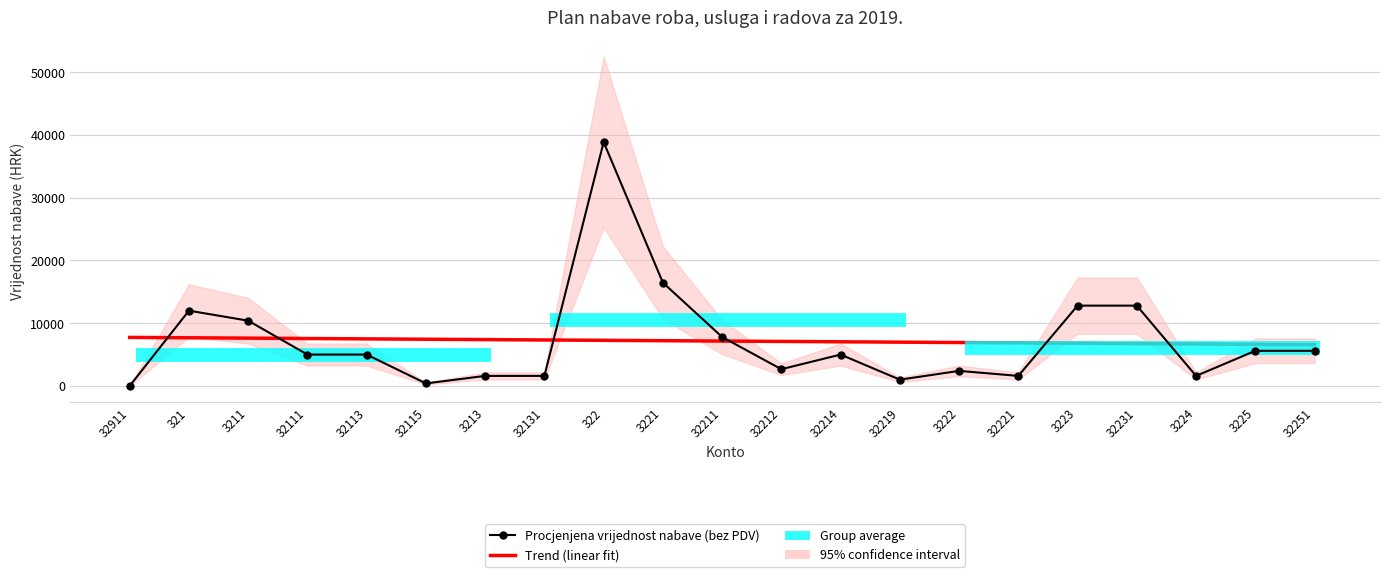

What is the value of the 15th point from the left?

2400